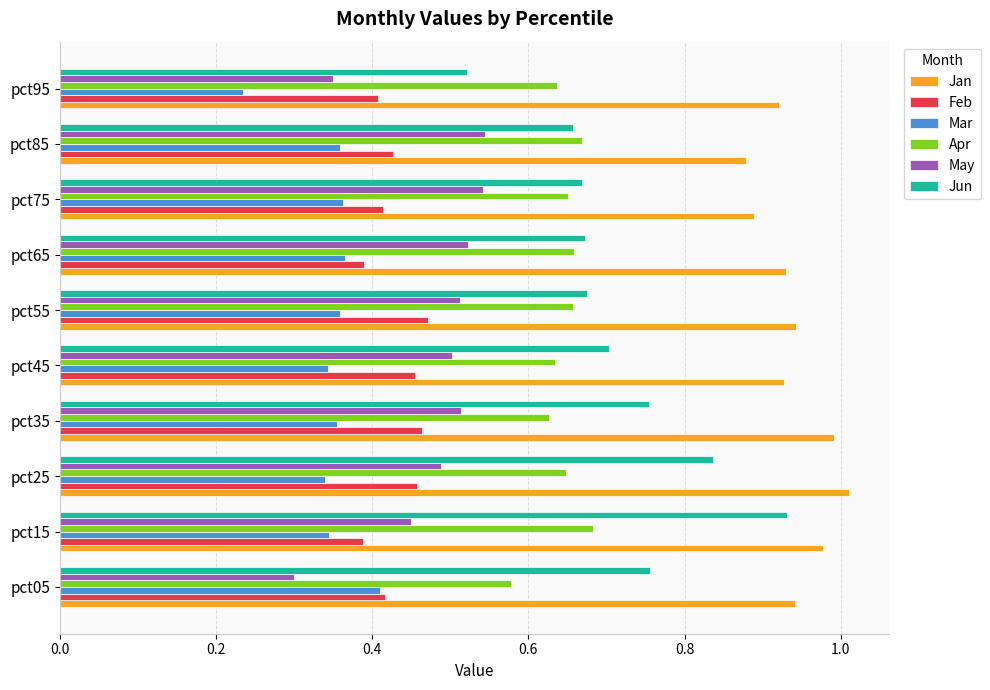

Where is Jan nearest to the value 0?

pct85